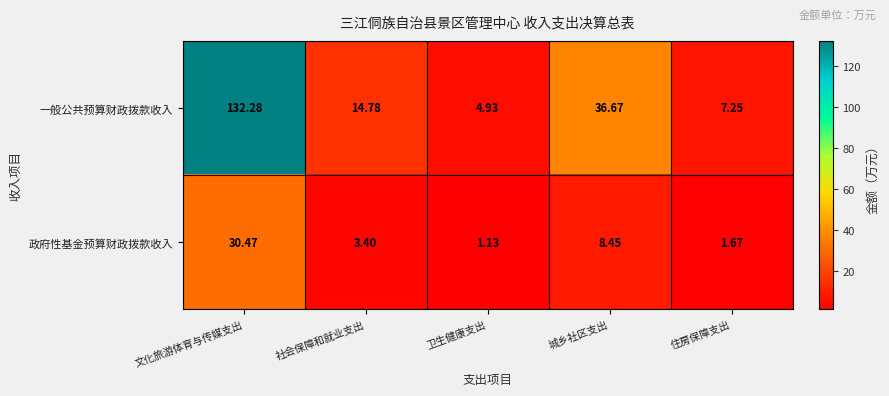

Rank the series by their maximum value, from highest to lowest.

一般公共预算财政拨款收入, 政府性基金预算财政拨款收入